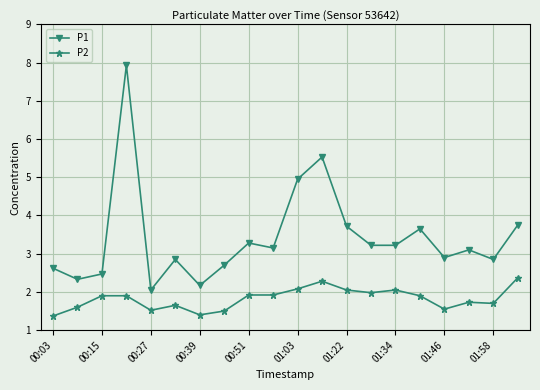

What is the highest value of the P2 series?

2.4